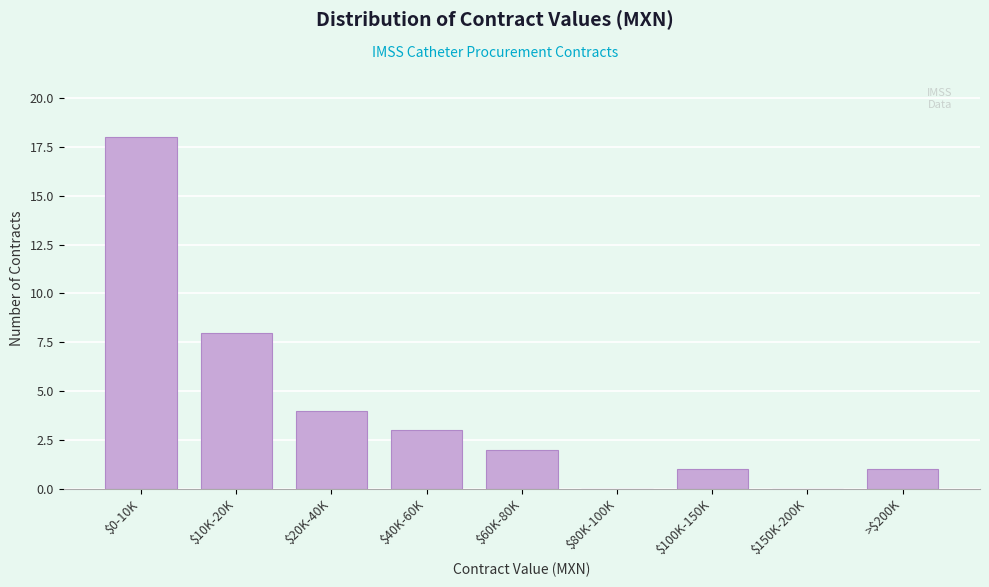

Is it true that the value at $150K-200K is 0?

True